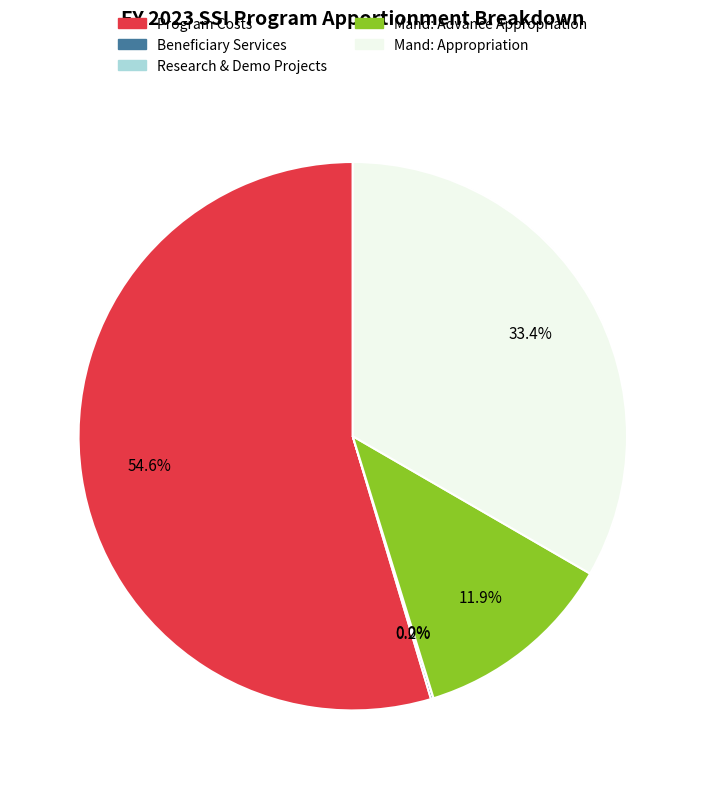

Is there any slice that represents more than half of the pie?

Yes